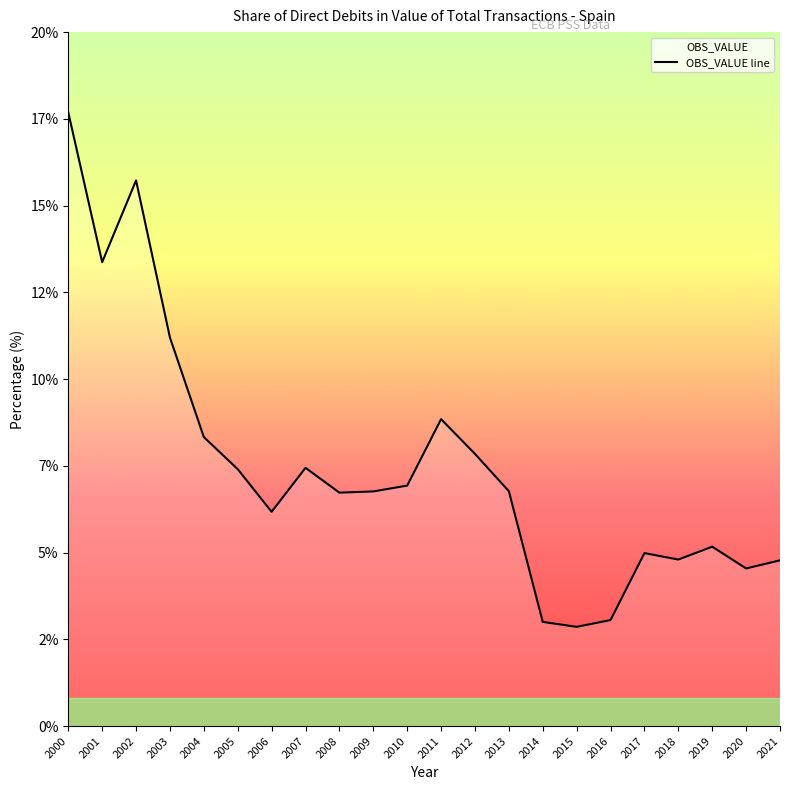

At which label does the data first exceed 6?

2000